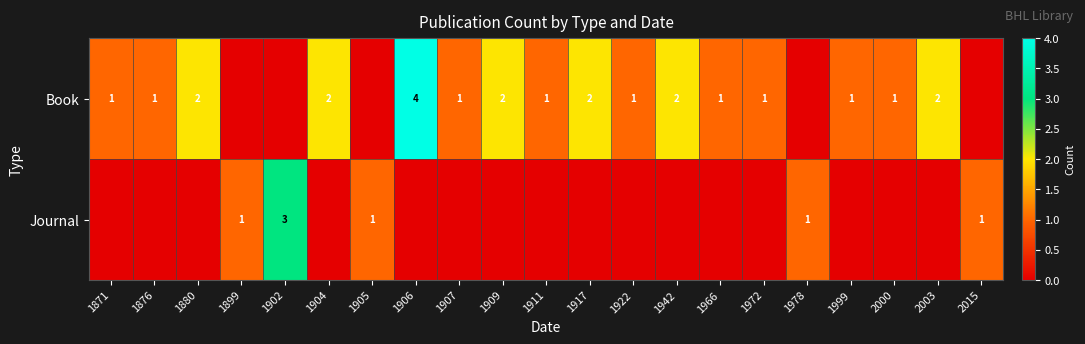

What is the difference between the highest and lowest values at 1917?

2